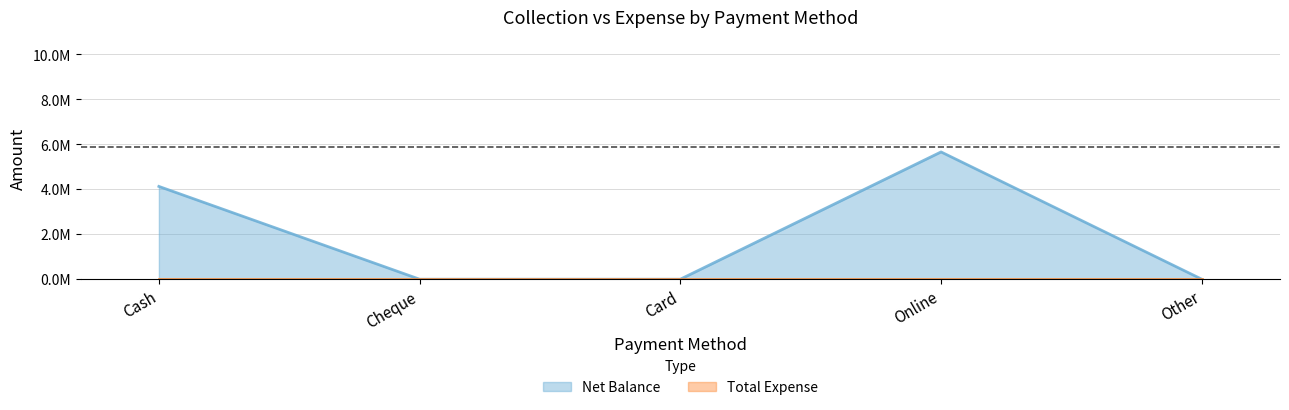

What is the label of the 4th point from the left?

Online